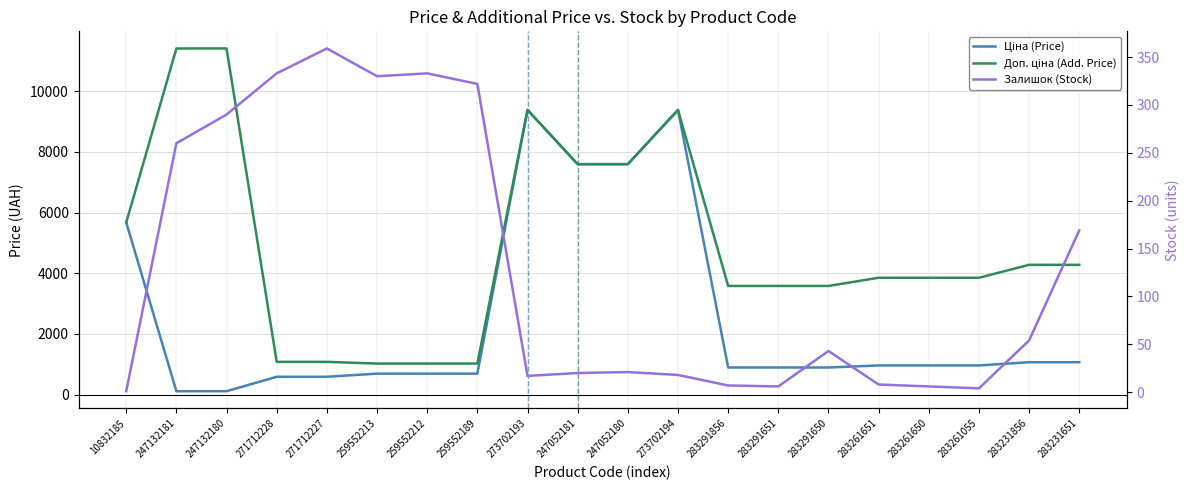

What is the label of the 15th point from the right?

259552213